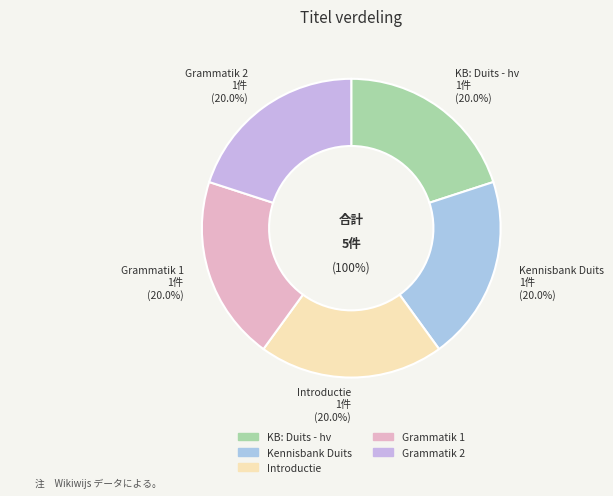

Rank the categories by value from highest to lowest.

Grammatik 2, Grammatik 1, Introductie, KB: Duits - hv, Kennisbank Duits